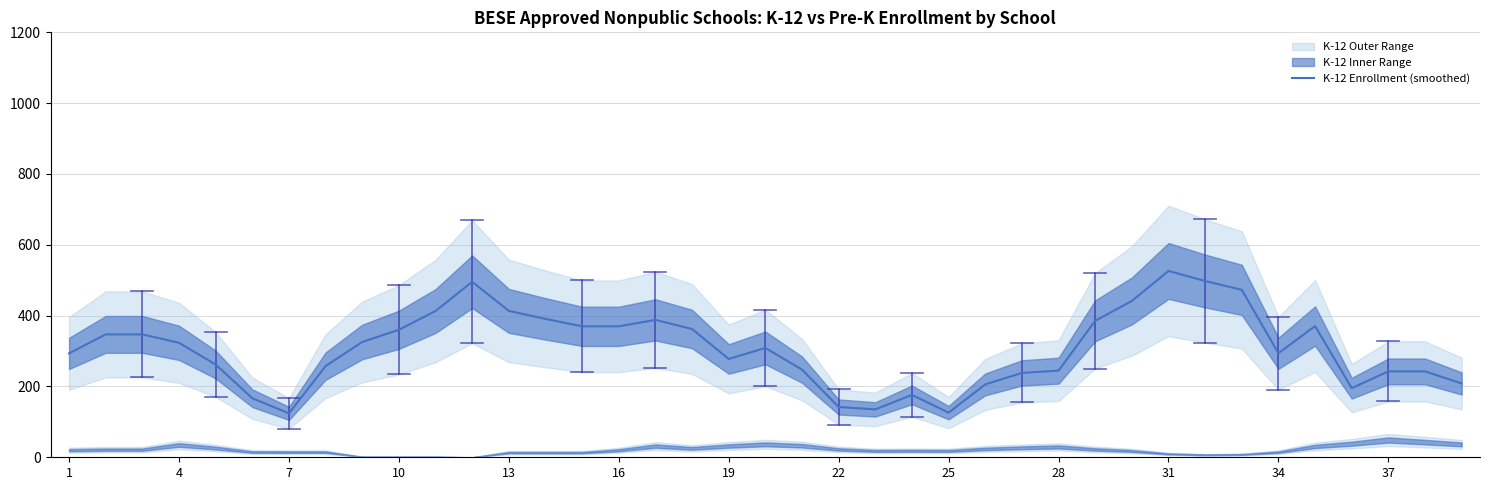

Which category has the highest value in the K-12 Enrollment (smoothed) series?

31